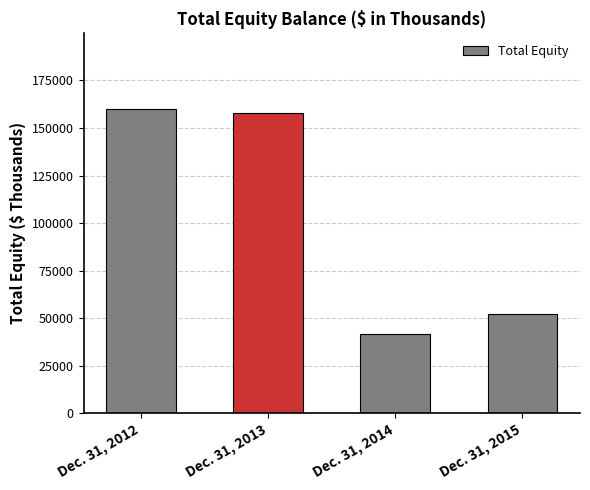

What is the difference between the values at Dec. 31, 2012 and Dec. 31, 2013?

2088